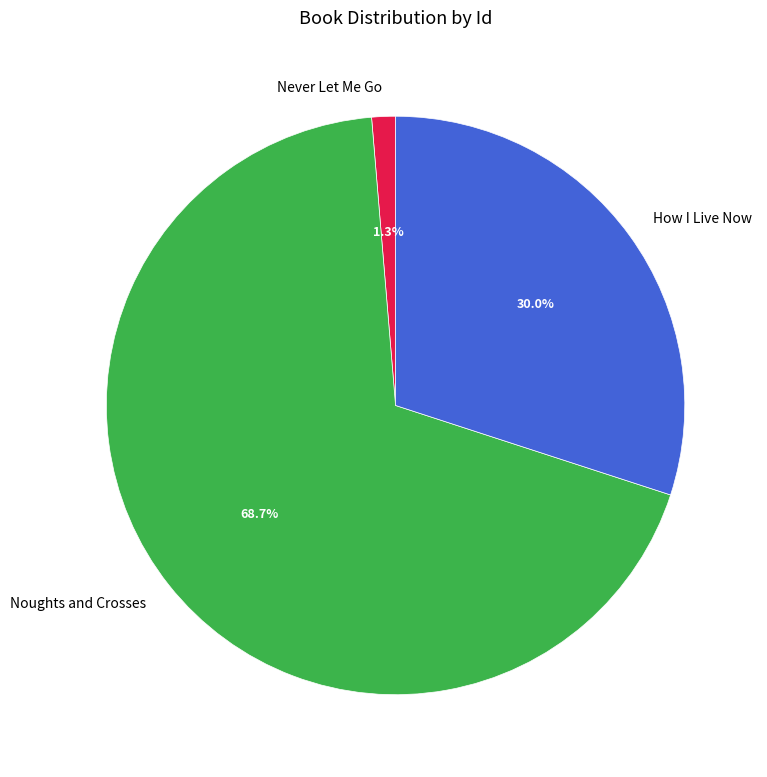

What percentage is the How I Live Now slice, to the nearest percent?

30%